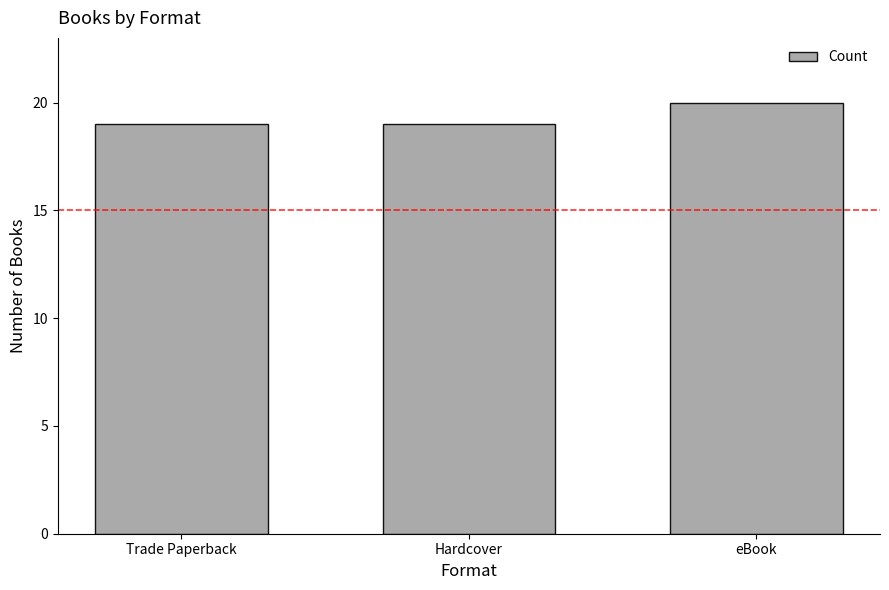

What is the value of the 2nd bar from the left?

19